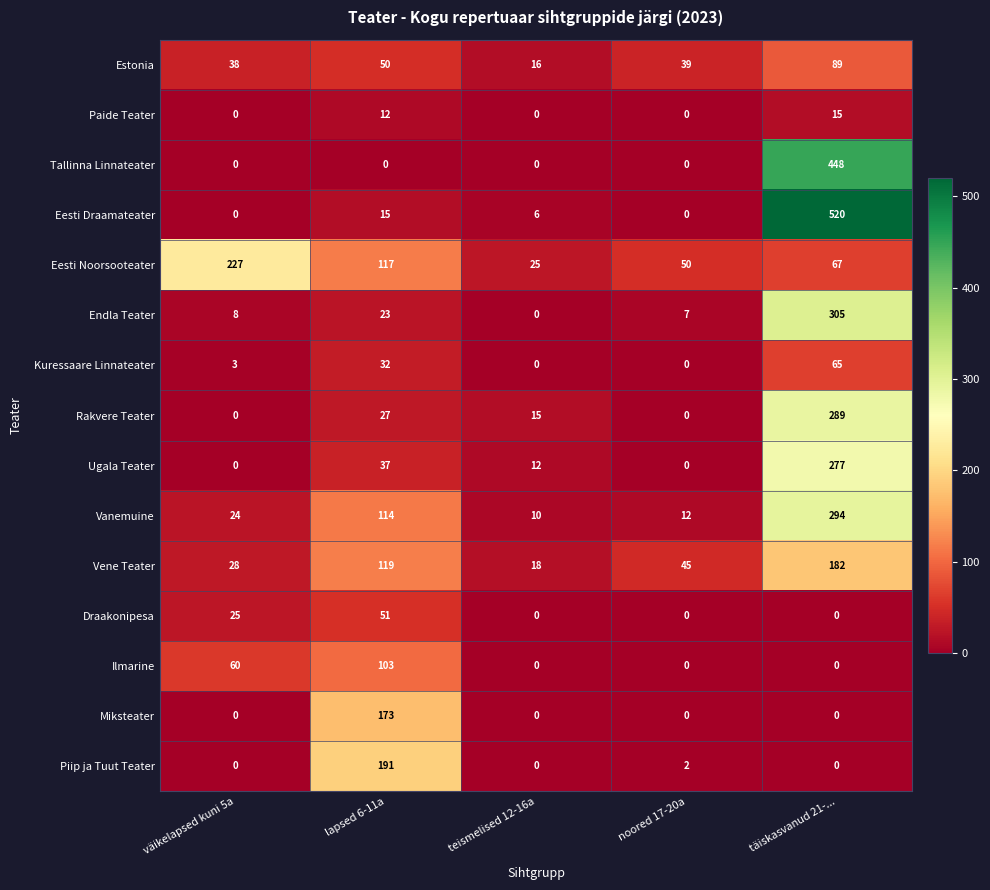

Which series has the largest total across all categories?

Eesti Draamateater